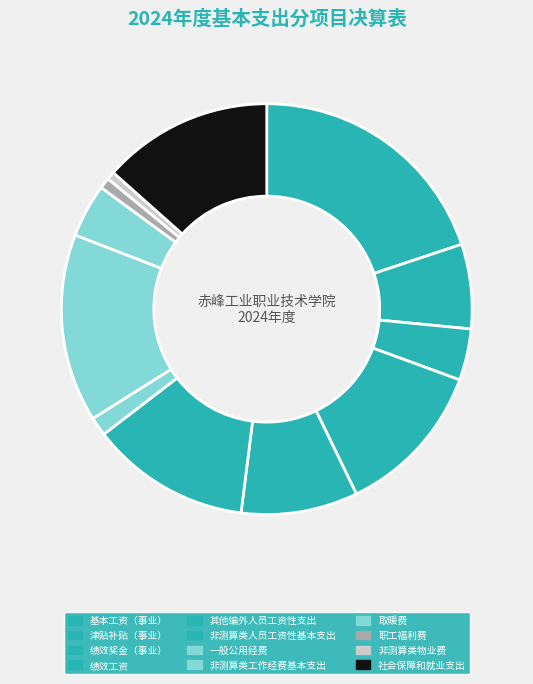

What percentage is NOT represented by 职工福利费?

99.1%